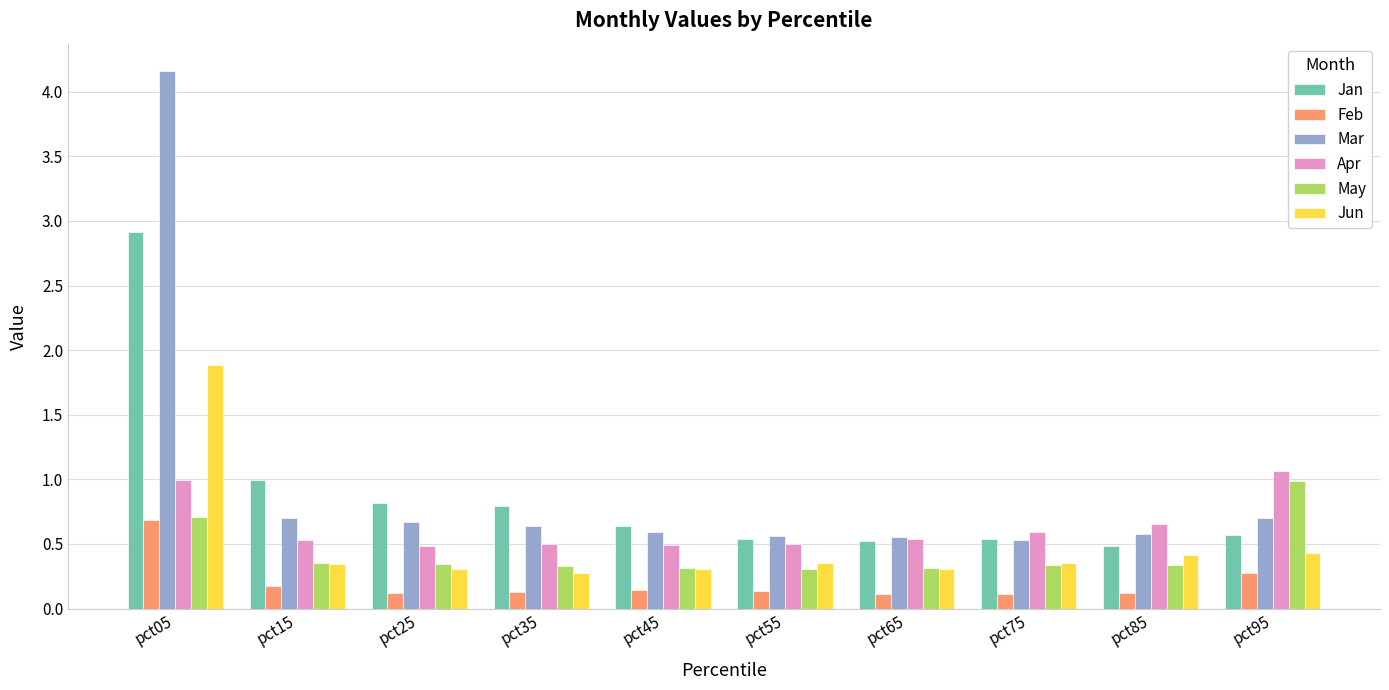

How many bars are there in total?

60